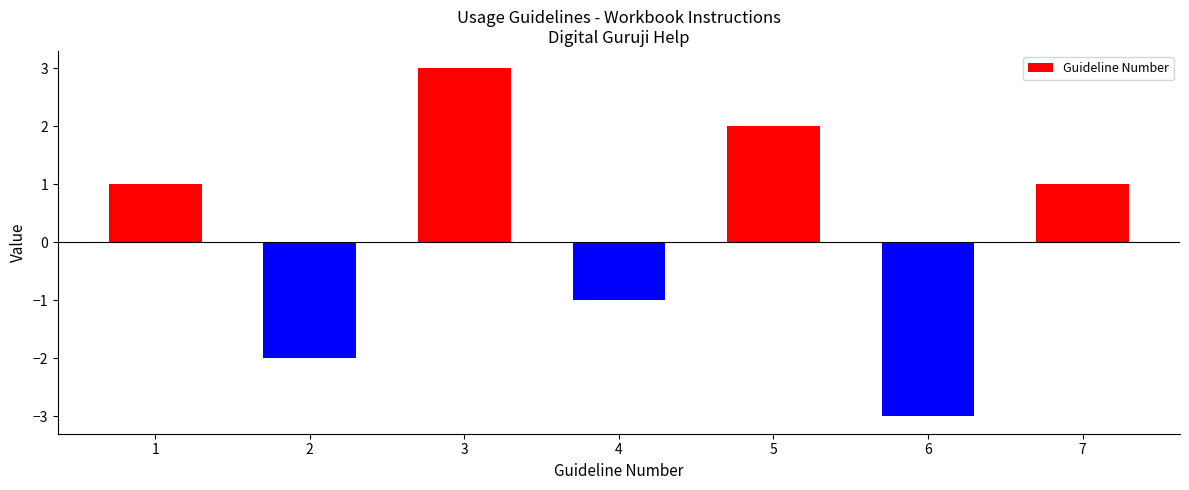

The value at 6 is -3. True or false?

True